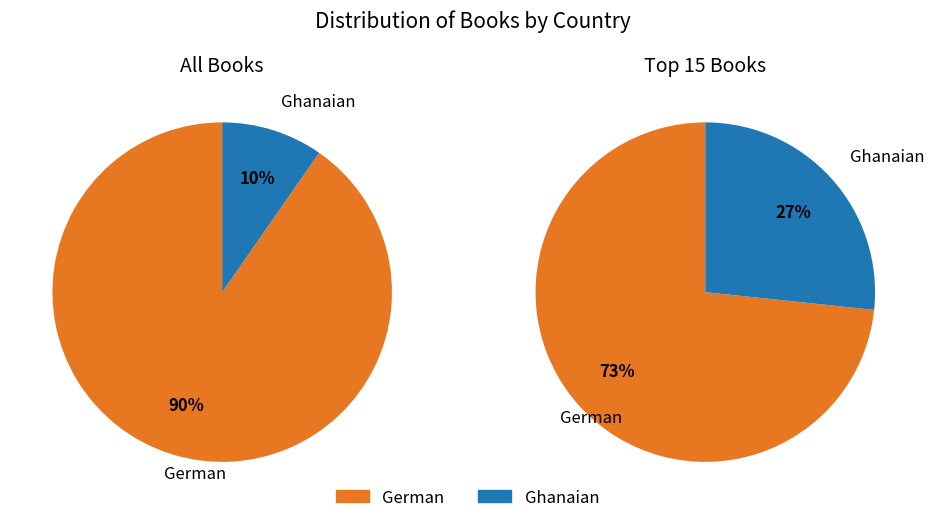

Is it true that Ghanaian is 1% of the pie?

False